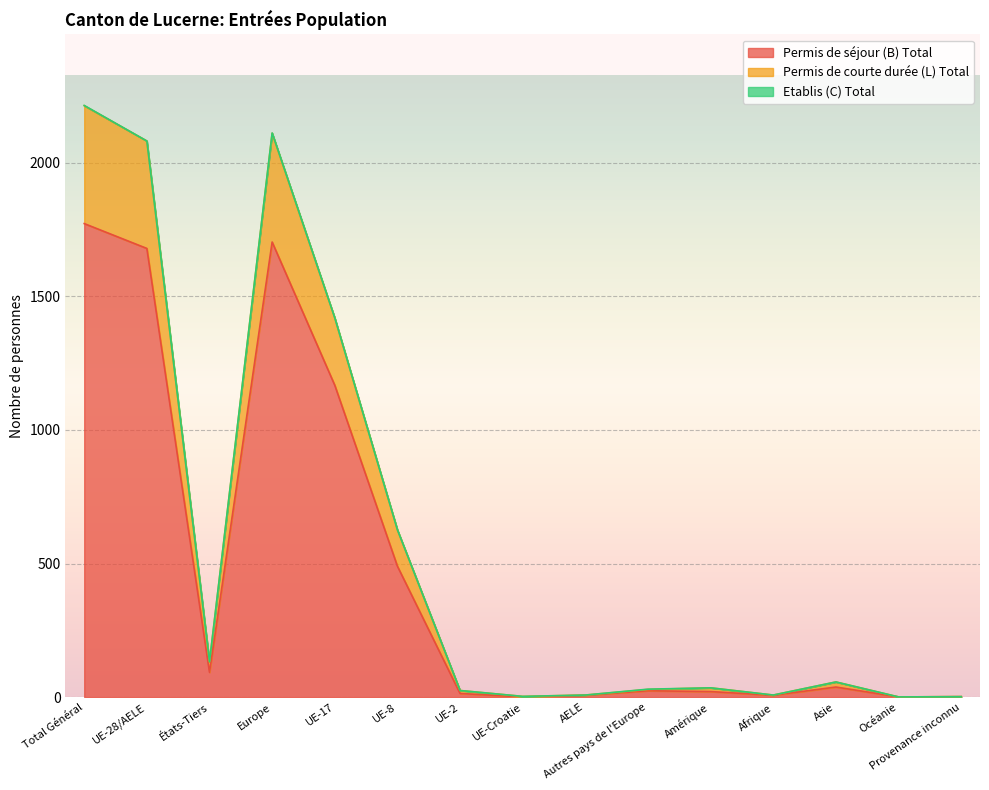

Between Provenance inconnu and Amérique, which is larger?

Amérique